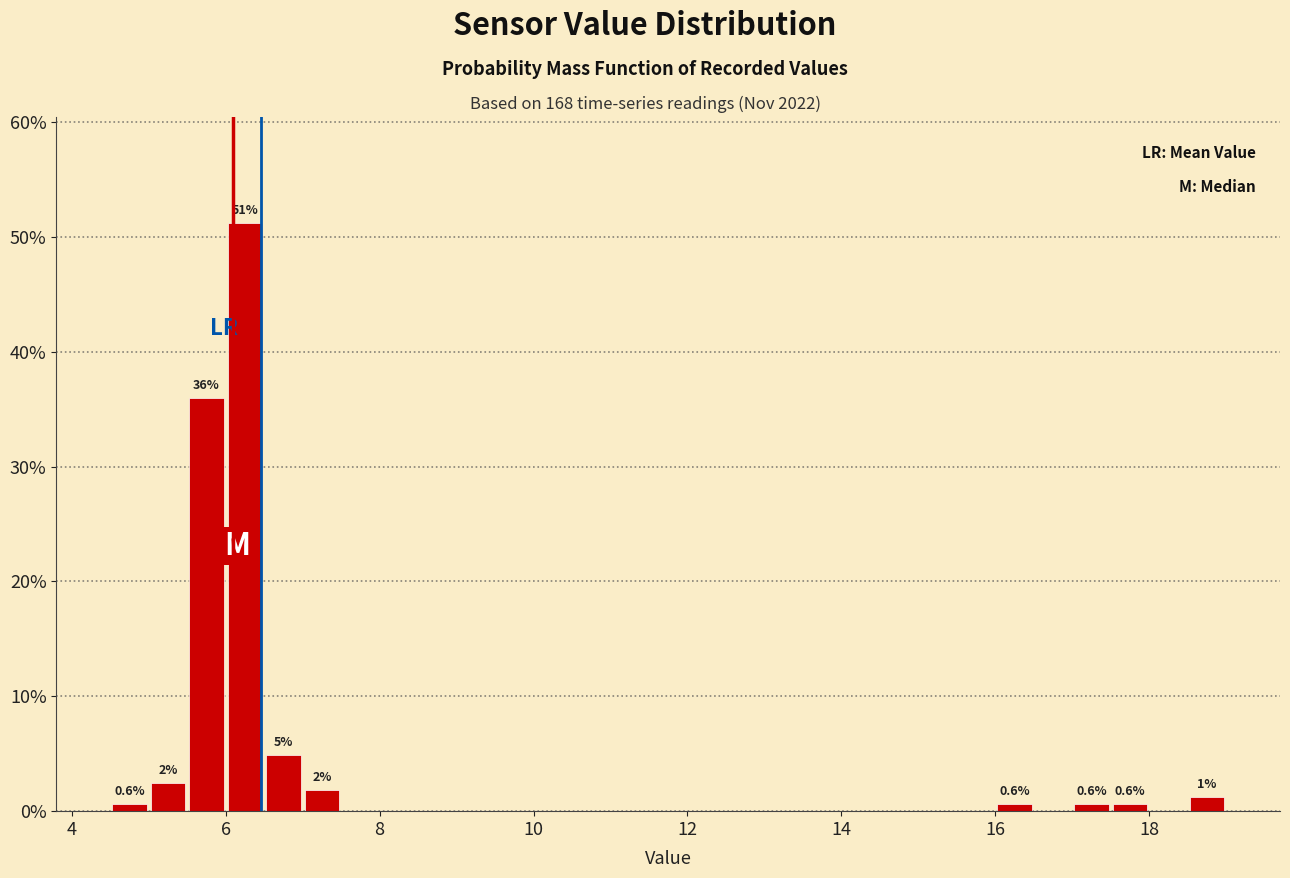

Around what value on the x-axis is the tallest bar? Give the approximate position of its centre, as read against the axis.

6.2